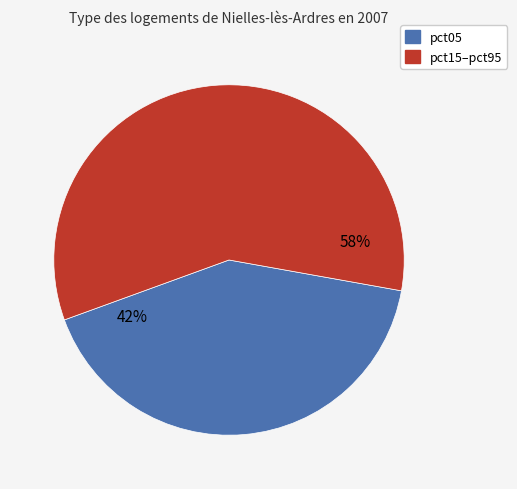

Is there a majority slice in this chart?

Yes